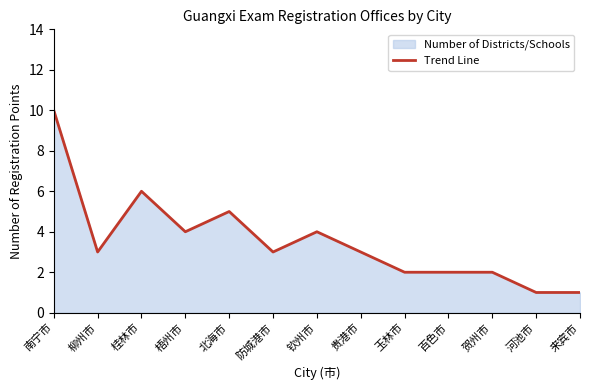

Reading left to right, transcribe all the data shown in this chart.

南宁市=10	柳州市=3	桂林市=6	梧州市=4	北海市=5	防城港市=3	钦州市=4	贵港市=3	玉林市=2	百色市=2	贺州市=2	河池市=1	来宾市=1